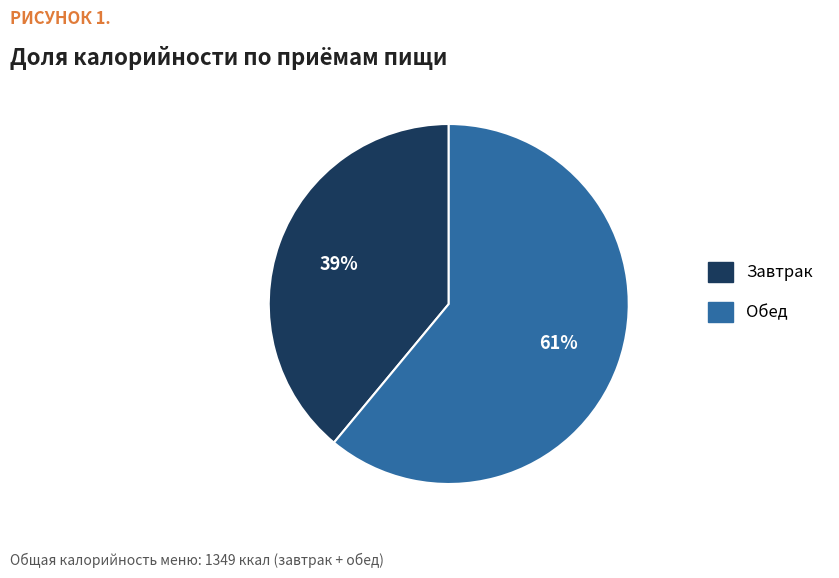

Do Завтрак and Обед together represent more than half of the pie?

Yes